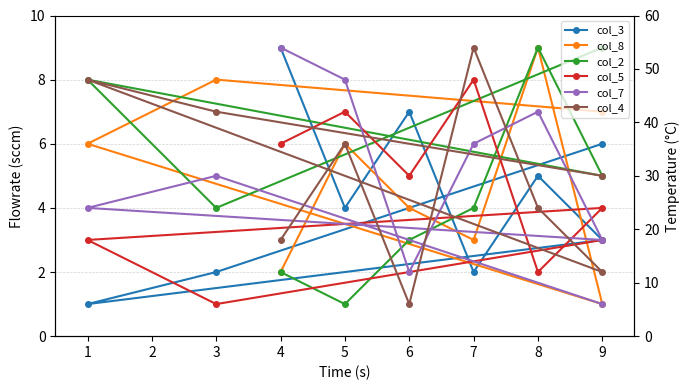

How many intersections are there between col_5 and col_4?

3